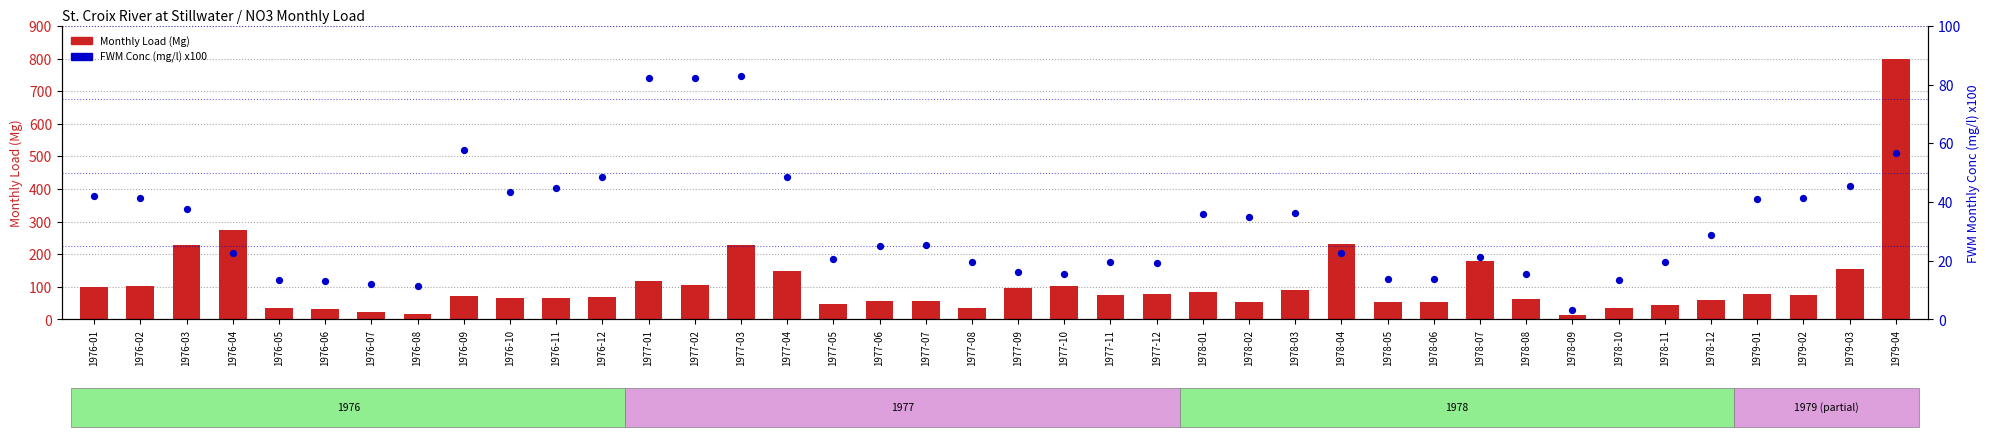

Which series contains the highest Y value?

Monthly Load (Mg)